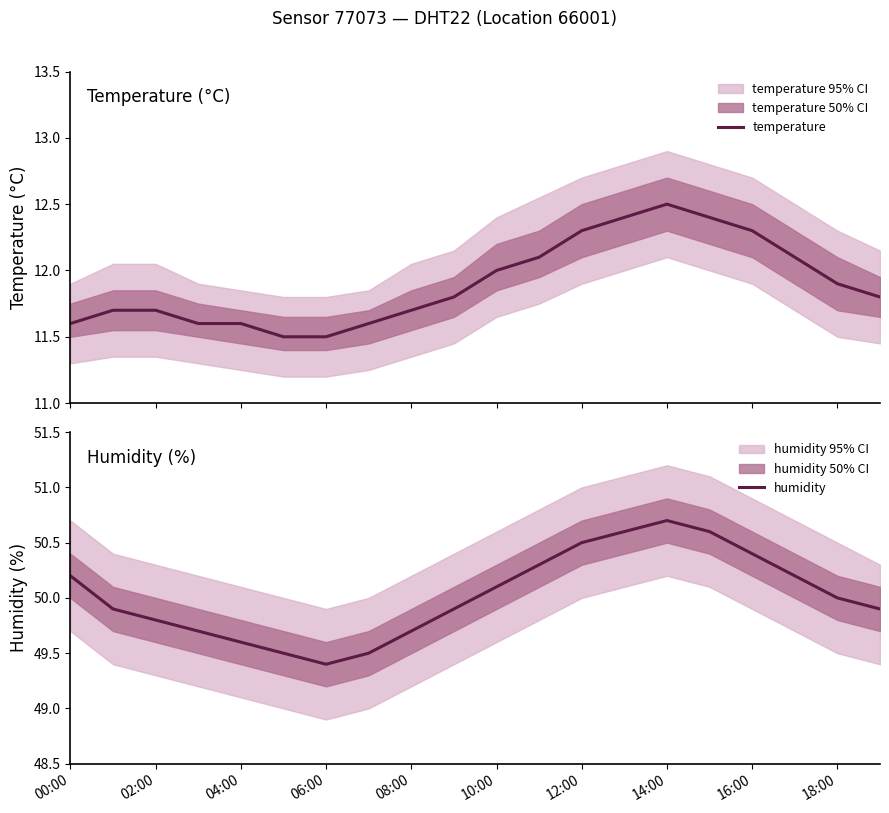

True or false: temperature and humidity intersect in this chart.

False